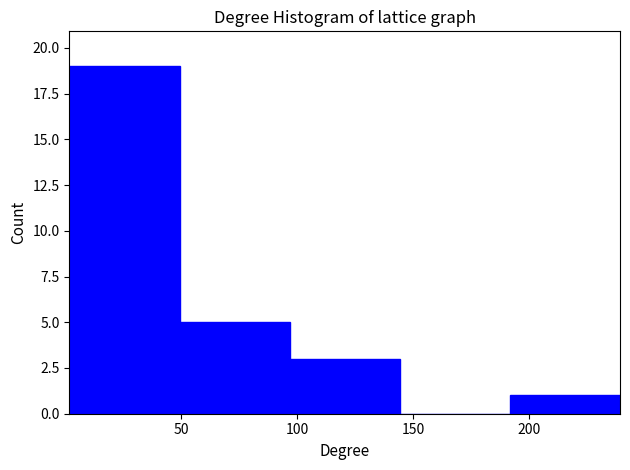

Reading left to right, list every bar in this chart as the range it spans on the x-axis followed by its height. Neither the bar edges nor the heights are printed on the chart, so give them approximately, as read against the axes.

0 to 50: 19
50 to 95: 5
95 to 145: 3
145 to 190: 0
190 to 240: 1